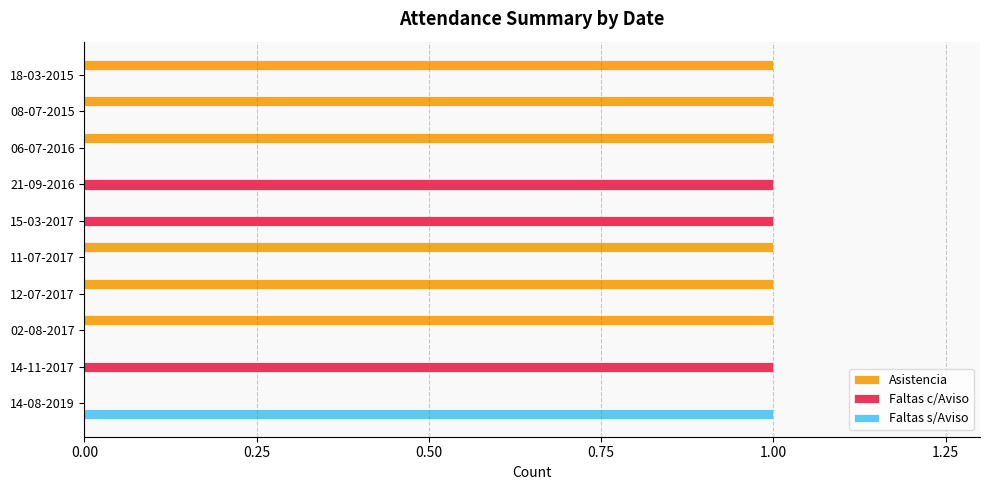

How many data points does each series have?

10